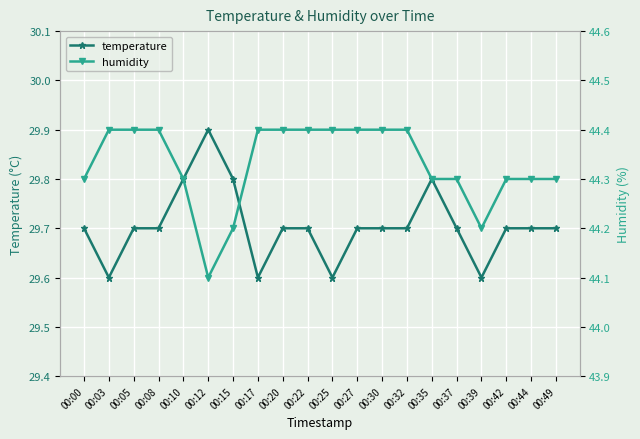

True or false: temperature and humidity intersect in this chart.

False